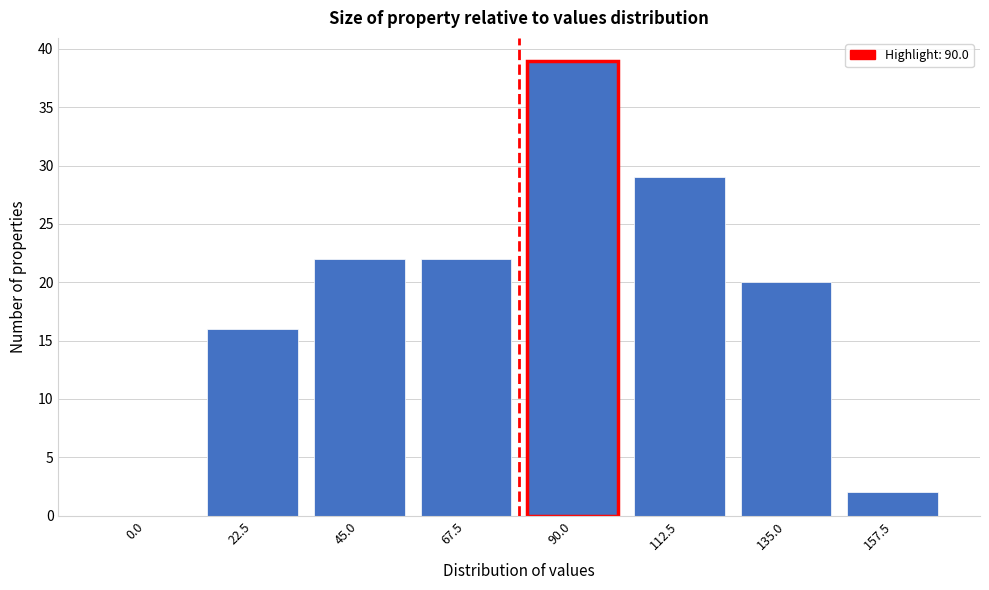

Reading left to right, extract all data points from this chart.

0.0=0	22.5=16	45.0=22	67.5=22	90.0=39	112.5=29	135.0=20	157.5=2